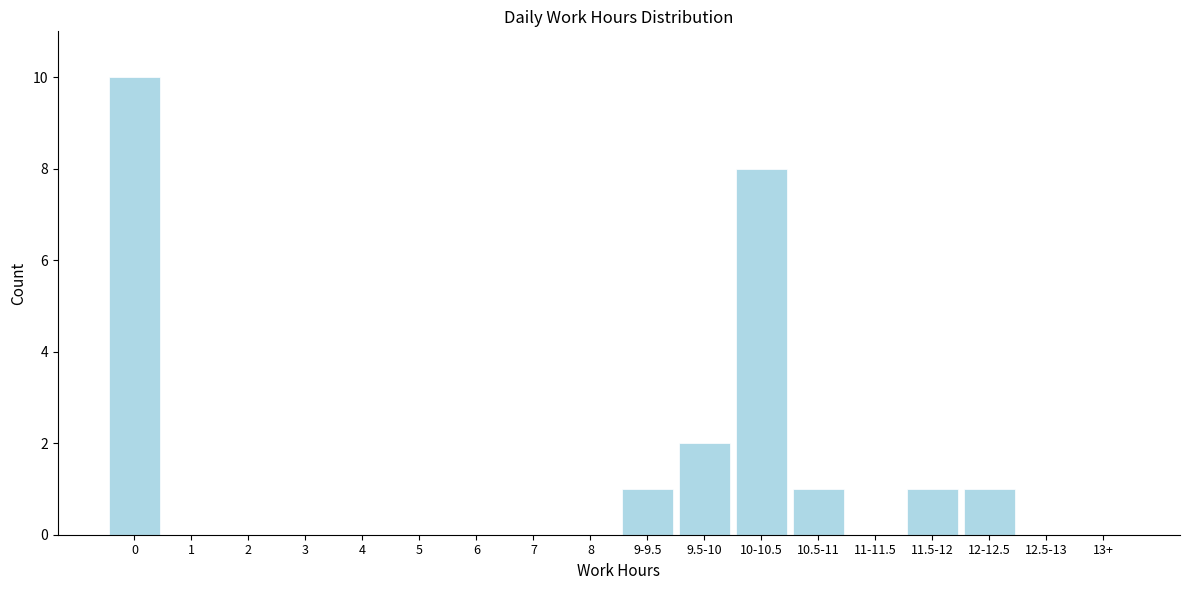

Reading right to left, extract all data points from this chart.

13+=0	12.5-13=0	12-12.5=1	11.5-12=1	11-11.5=0	10.5-11=1	10-10.5=8	9.5-10=2	9-9.5=1	8=0	7=0	6=0	5=0	4=0	3=0	2=0	1=0	0=10